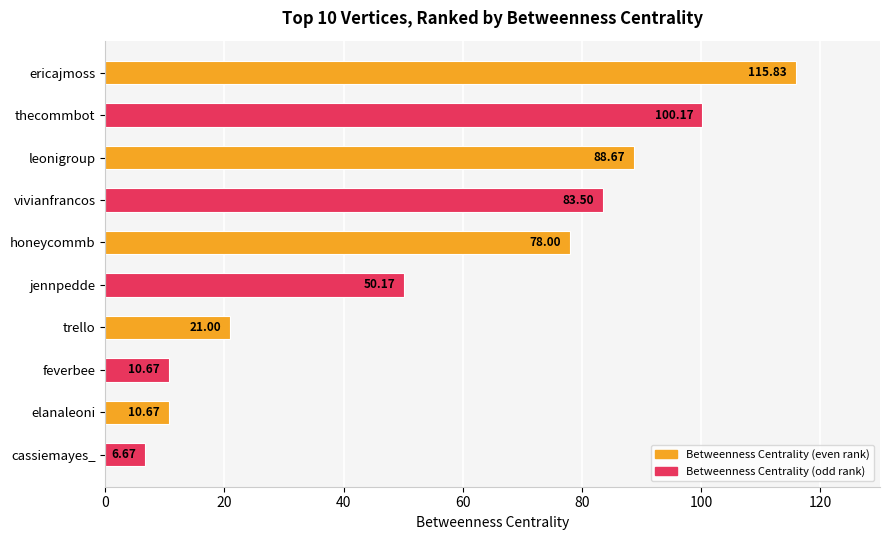

What is the difference between the second highest and minimum values?

93.5